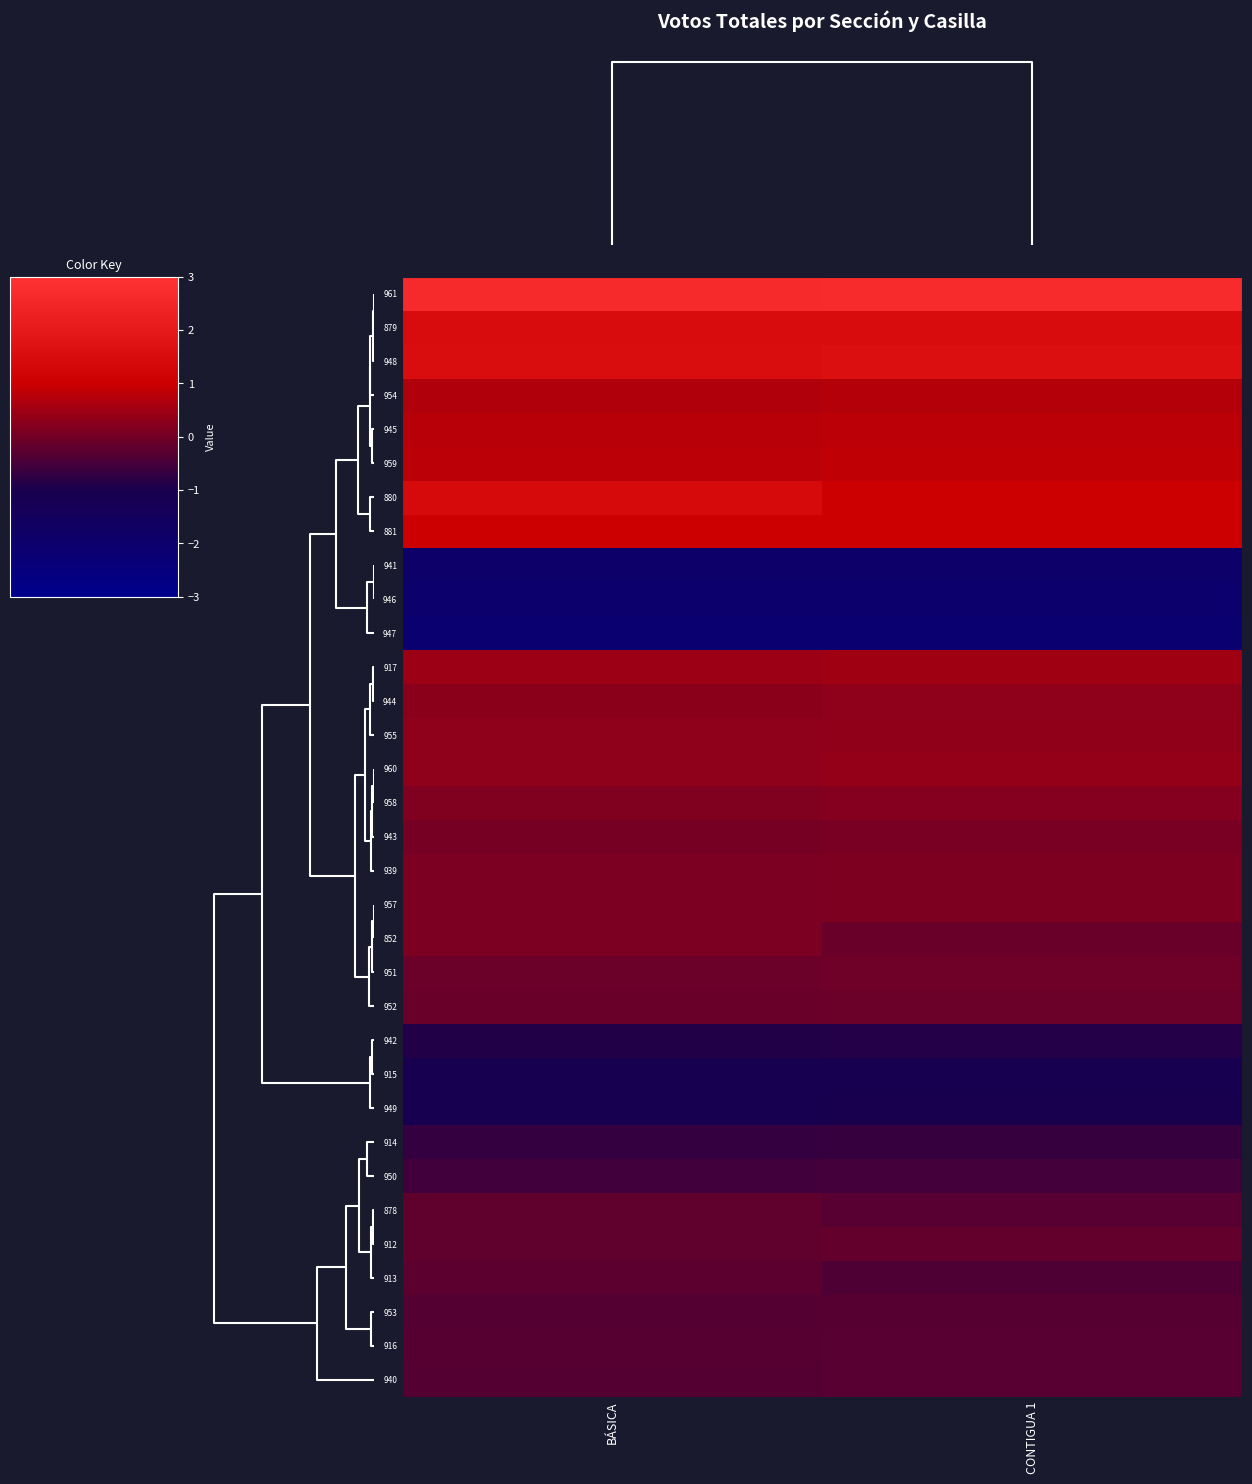

Reading left to right, what are all the values shown in this chart?

961: BÁSICA=2.6	CONTIGUA 1=2.7
879: BÁSICA=1.5	CONTIGUA 1=1.5
948: BÁSICA=1.5	CONTIGUA 1=1.6
954: BÁSICA=0.7	CONTIGUA 1=0.7
945: BÁSICA=0.8	CONTIGUA 1=0.8
959: BÁSICA=0.8	CONTIGUA 1=0.9
880: BÁSICA=1.4	CONTIGUA 1=1.0
881: BÁSICA=1.0	CONTIGUA 1=1.0
941: BÁSICA=-1.9	CONTIGUA 1=-1.9
946: BÁSICA=-2.0	CONTIGUA 1=-2.0
947: BÁSICA=-2.1	CONTIGUA 1=-2.1
917: BÁSICA=0.5	CONTIGUA 1=0.5
944: BÁSICA=0.3	CONTIGUA 1=0.3
955: BÁSICA=0.3	CONTIGUA 1=0.4
960: BÁSICA=0.3	CONTIGUA 1=0.4
958: BÁSICA=0.2	CONTIGUA 1=0.2
943: BÁSICA=0.0	CONTIGUA 1=0.1
939: BÁSICA=0.1	CONTIGUA 1=0.1
957: BÁSICA=0.1	CONTIGUA 1=0.1
852: BÁSICA=0.1	CONTIGUA 1=-0.1
951: BÁSICA=-0.1	CONTIGUA 1=-0.0
952: BÁSICA=-0.1	CONTIGUA 1=-0.1
942: BÁSICA=-0.9	CONTIGUA 1=-0.9
915: BÁSICA=-1.1	CONTIGUA 1=-1.1
949: BÁSICA=-1.1	CONTIGUA 1=-1.1
914: BÁSICA=-0.7	CONTIGUA 1=-0.7
950: BÁSICA=-0.6	CONTIGUA 1=-0.5
878: BÁSICA=-0.2	CONTIGUA 1=-0.3
912: BÁSICA=-0.2	CONTIGUA 1=-0.2
913: BÁSICA=-0.2	CONTIGUA 1=-0.4
953: BÁSICA=-0.3	CONTIGUA 1=-0.3
916: BÁSICA=-0.3	CONTIGUA 1=-0.3
940: BÁSICA=-0.3	CONTIGUA 1=-0.3